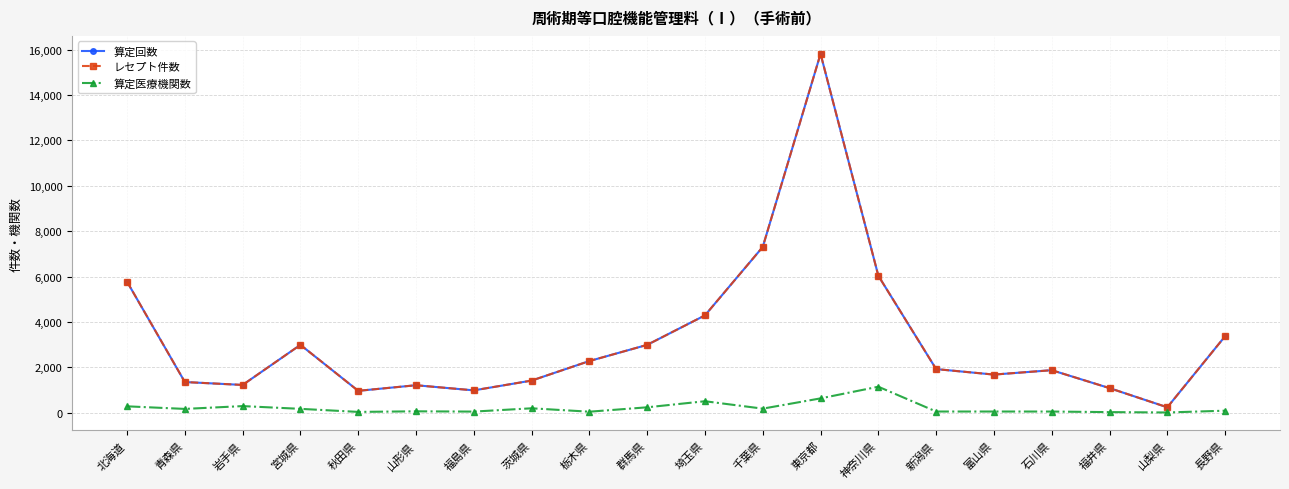

At which category does the chart reach its minimum across all series?

山梨県